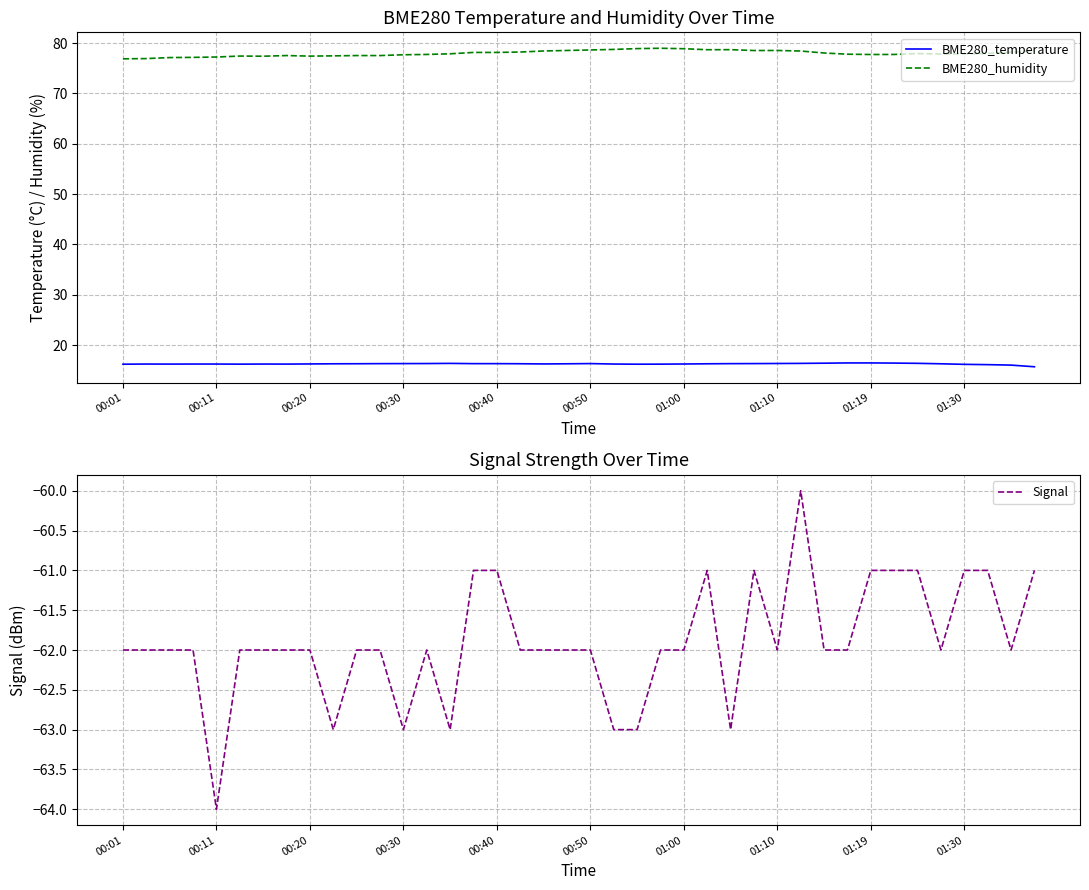

Does the chart have visible grid lines?

Yes